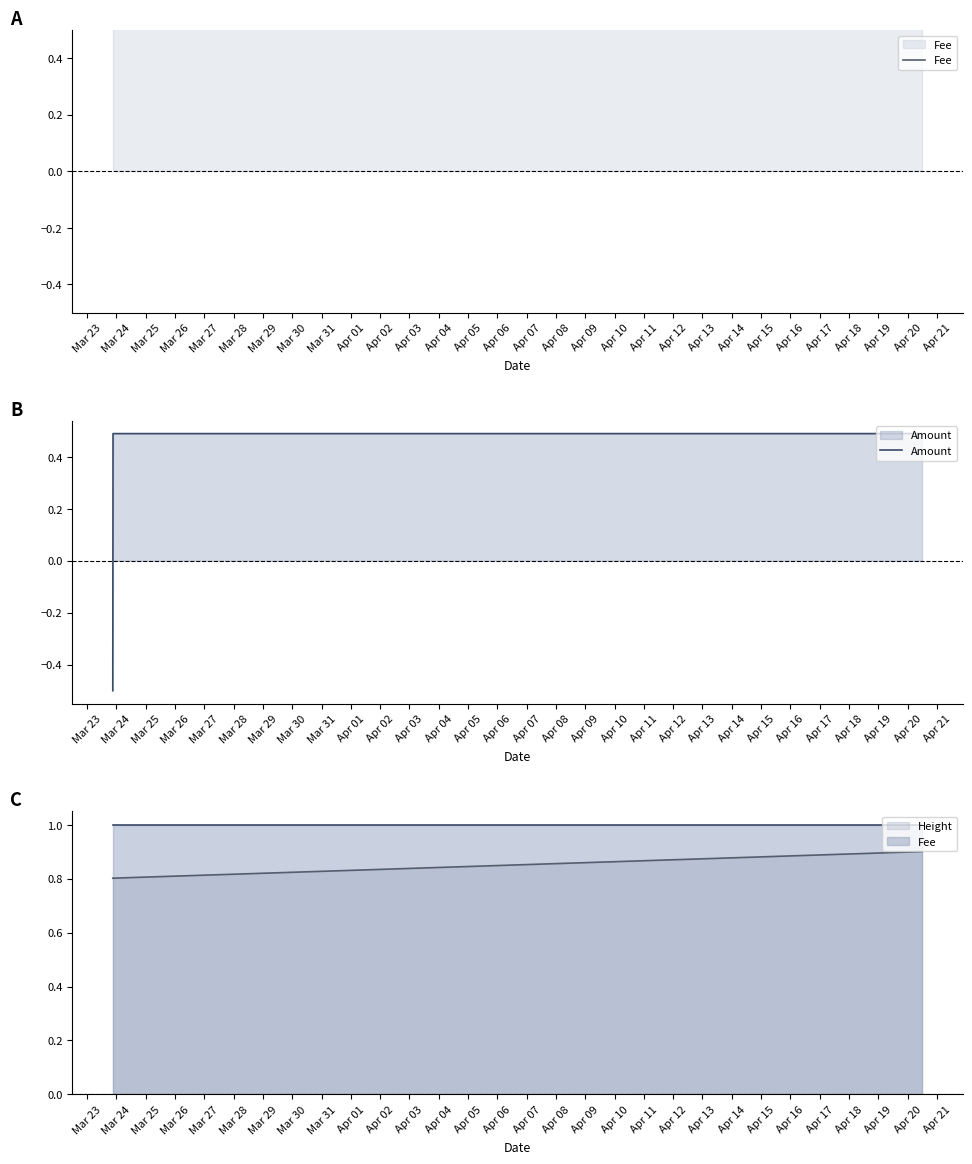

What is the minimum value for Amount?

-0.5